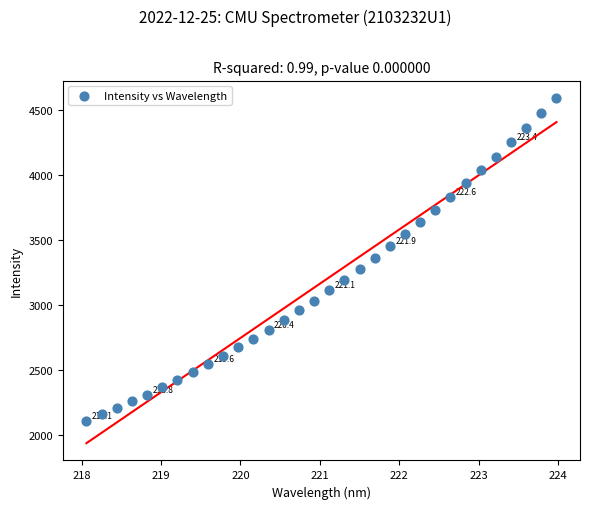

What is the range of Y values (max minus min)?

2485.1